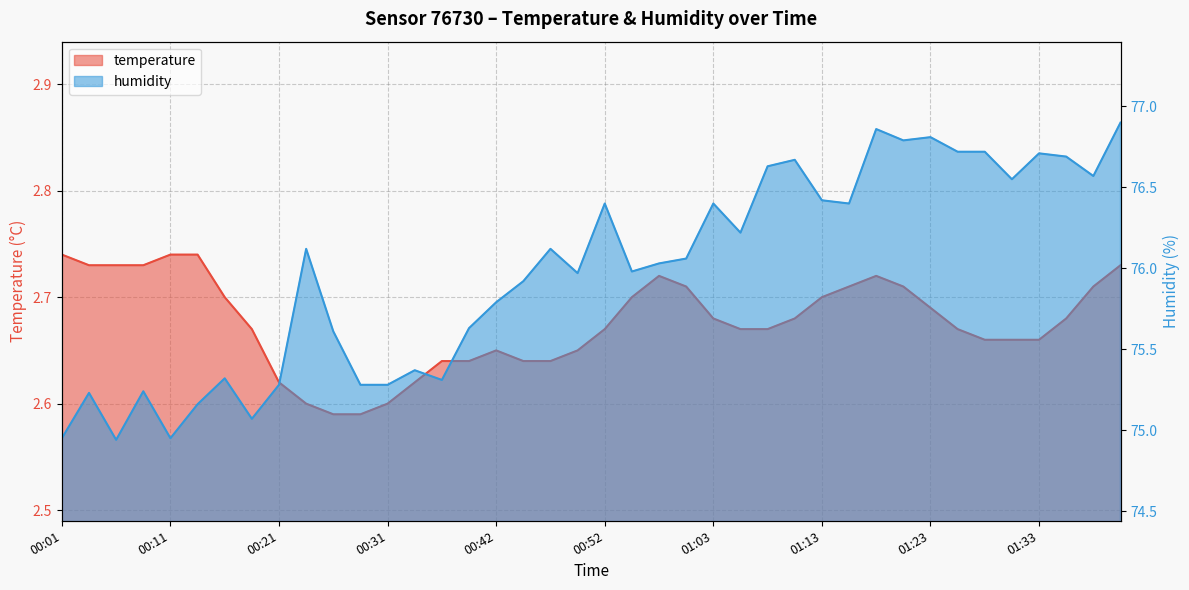

Where is the first local maximum for humidity?

00:03